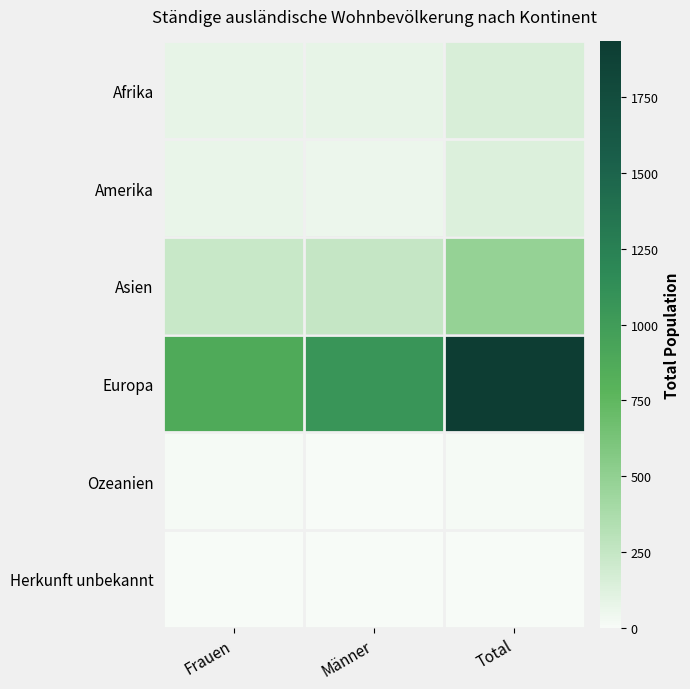

At how many categories does at least one series exceed 1760?

1